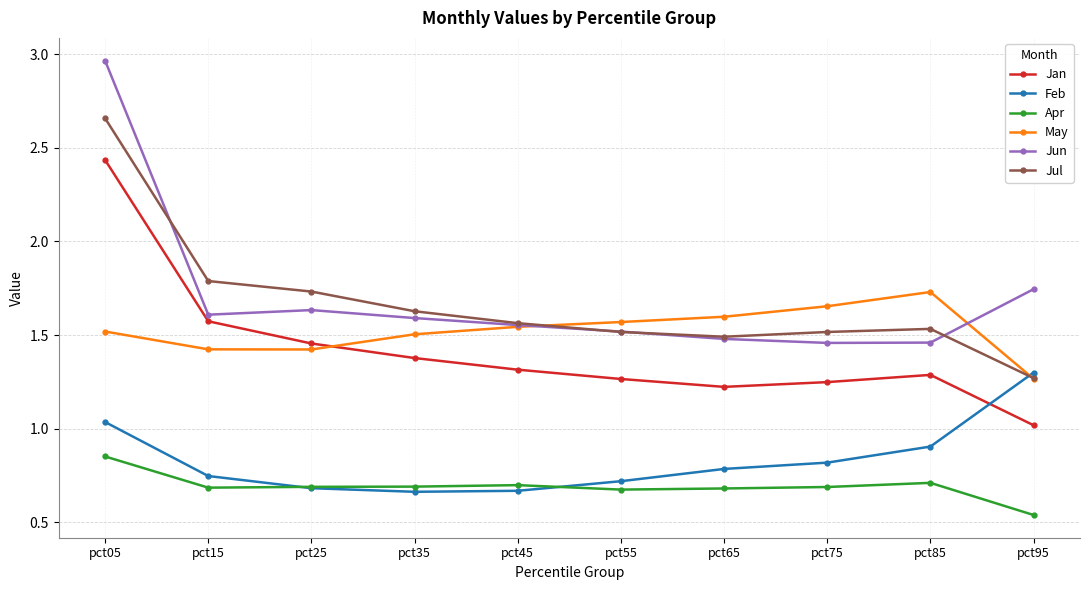

Which series changed the most between pct25 and pct85?

May